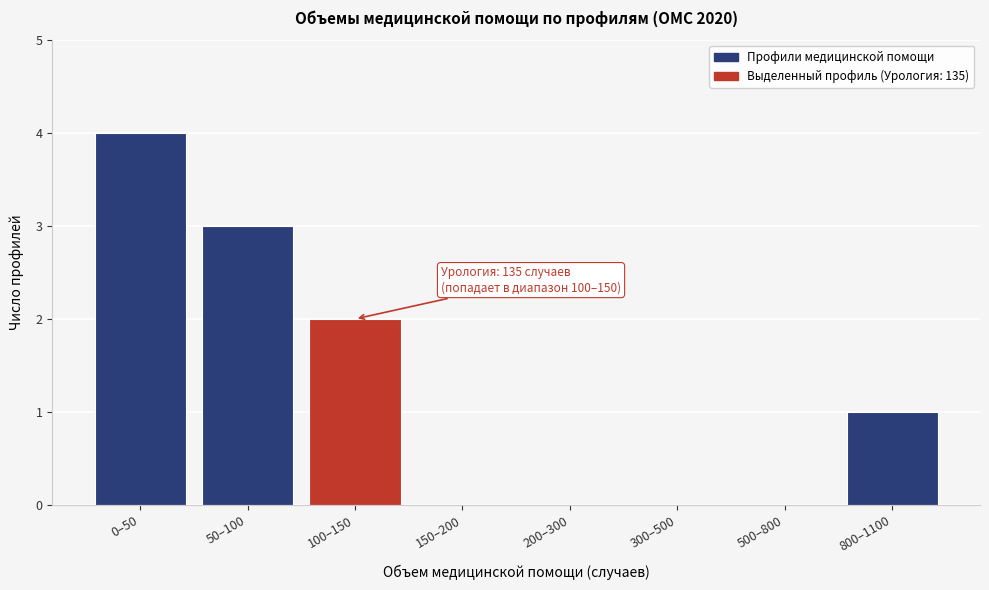

Reading right to left, list all the values displayed in this chart.

800–1100=1	500–800=0	300–500=0	200–300=0	150–200=0	100–150=2	50–100=3	0–50=4